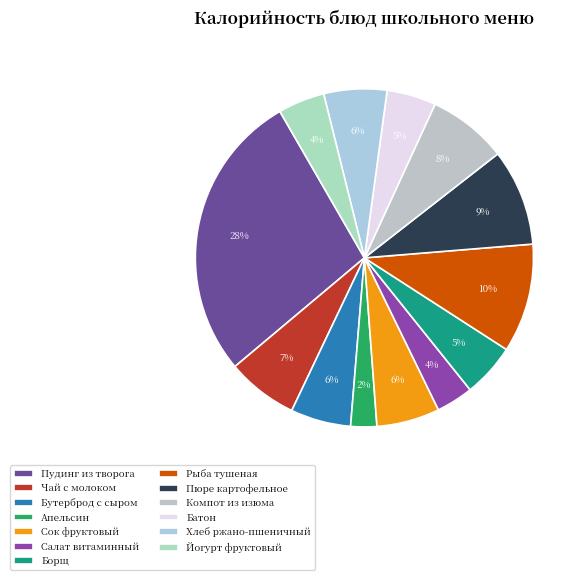

To the nearest percent, what is the combined percentage of Салат витаминный and Борщ?

9%